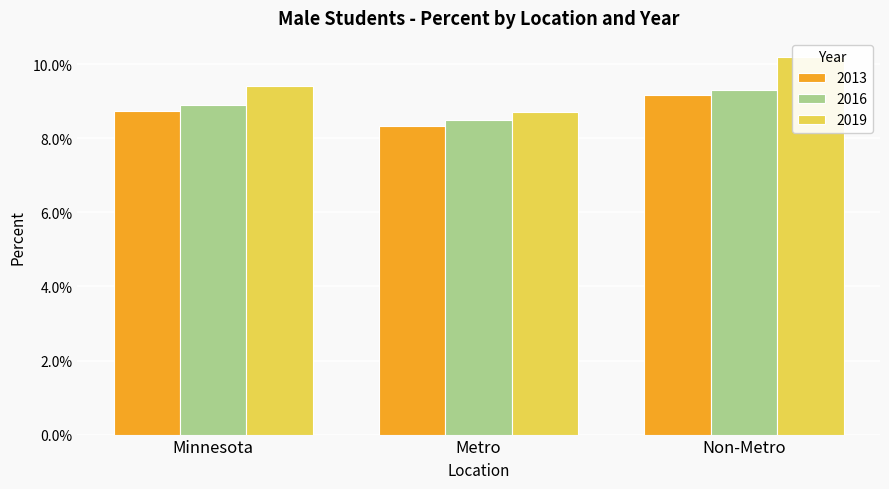

At how many categories does at least one series exceed 0?

3